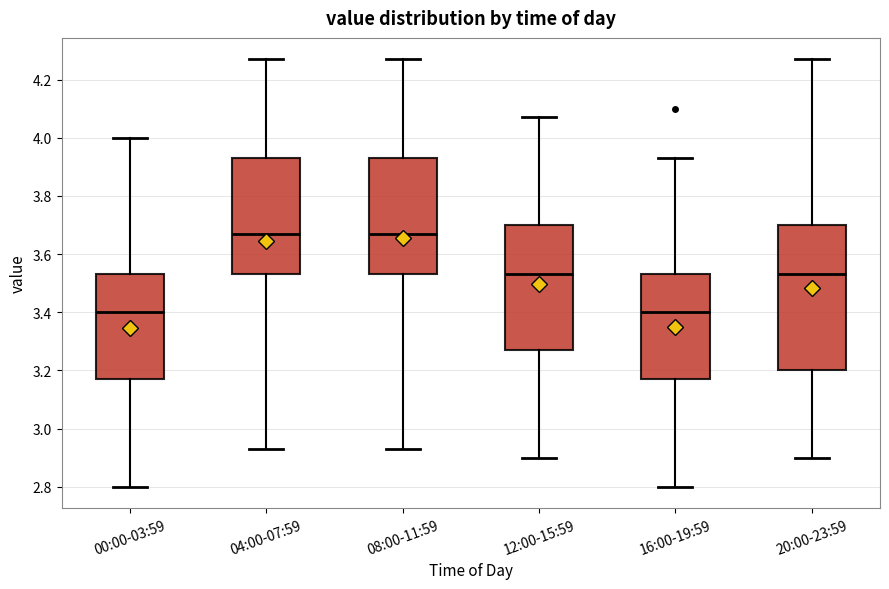

Where is the lower edge of the box for 16:00-19:59 on the y-axis? The values are not printed on the chart, so give them approximately, as read against the axis.

3.18